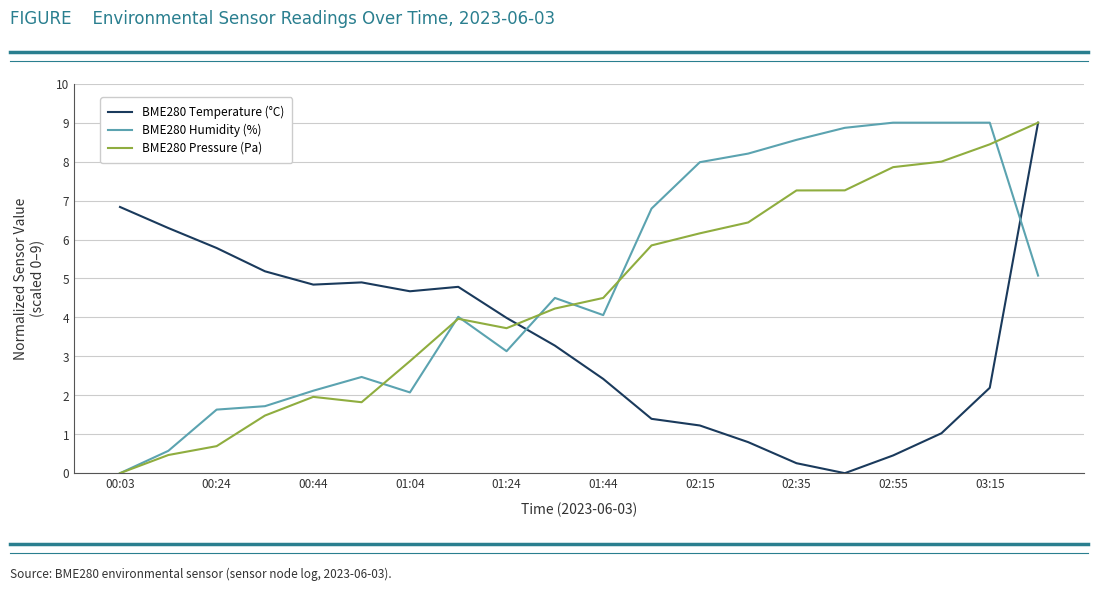

What is the maximum value for BME280 Pressure (Pa)?

9.0